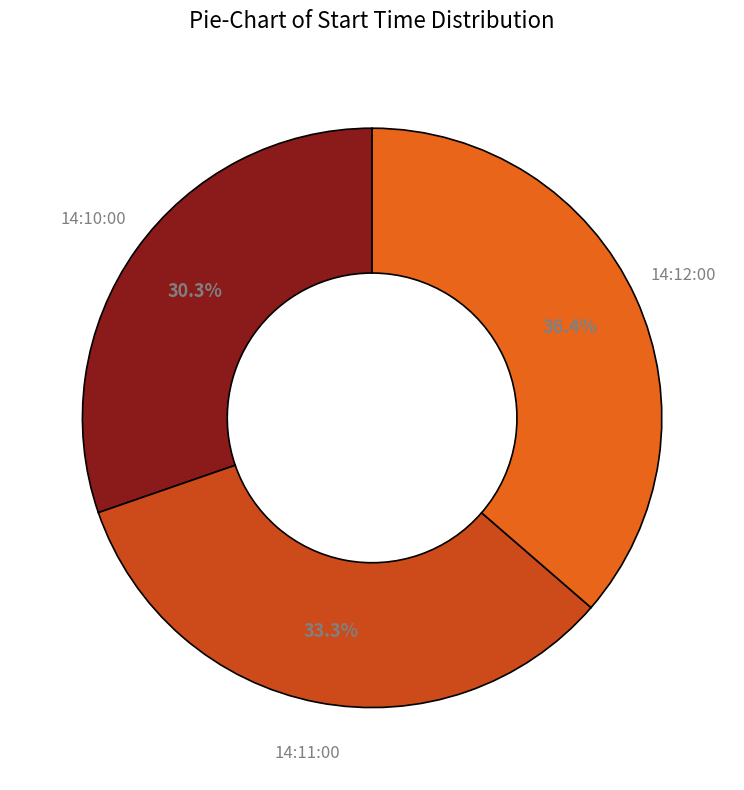

Does 14:12:00 represent more than half of the total?

No